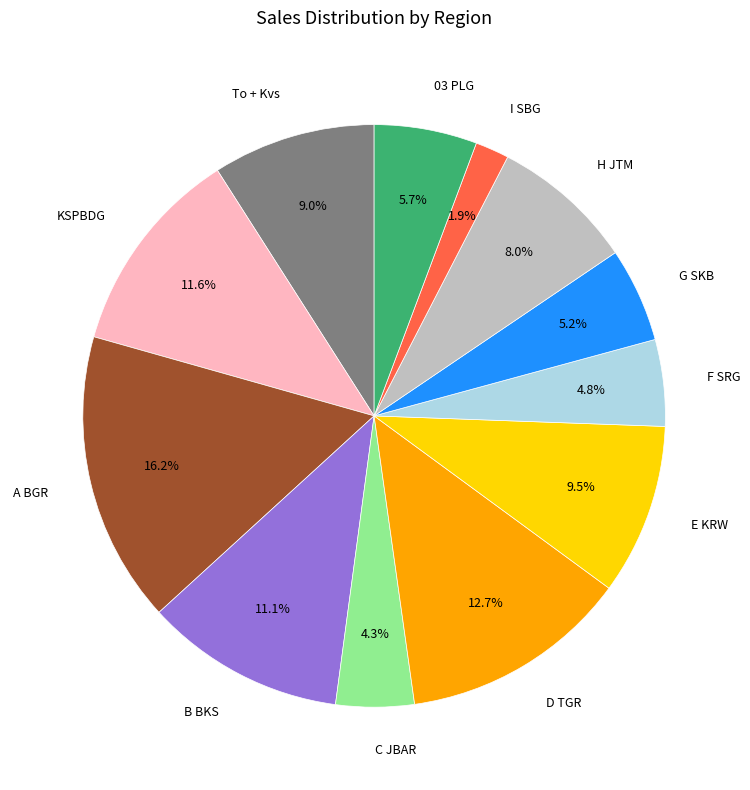

The KSPBDG slice represents 5% of the pie. True or false?

False